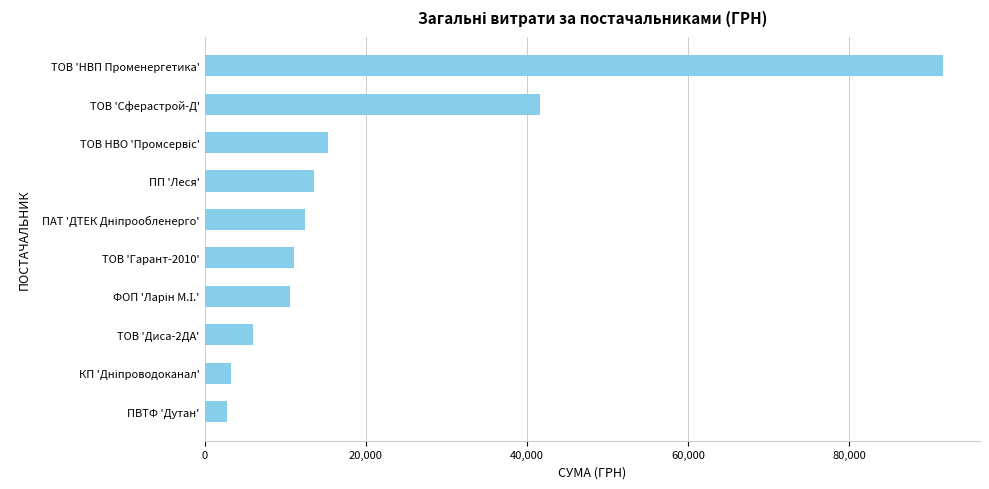

Where is the data nearest to the value 47216?

ТОВ 'Сферастрой-Д'